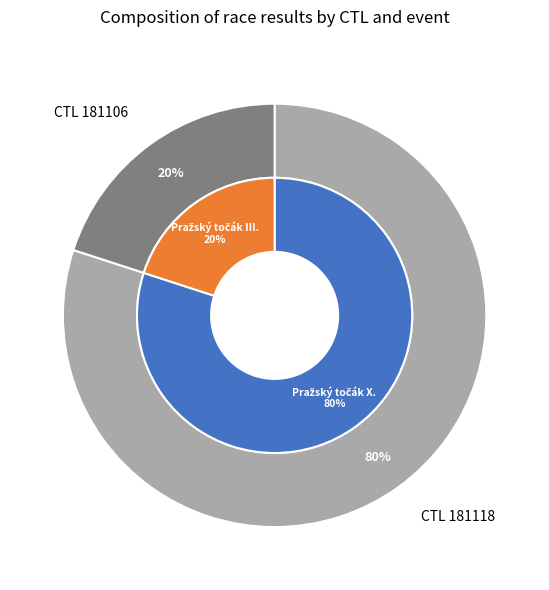

The 181118 slice represents 73% of the pie. True or false?

False